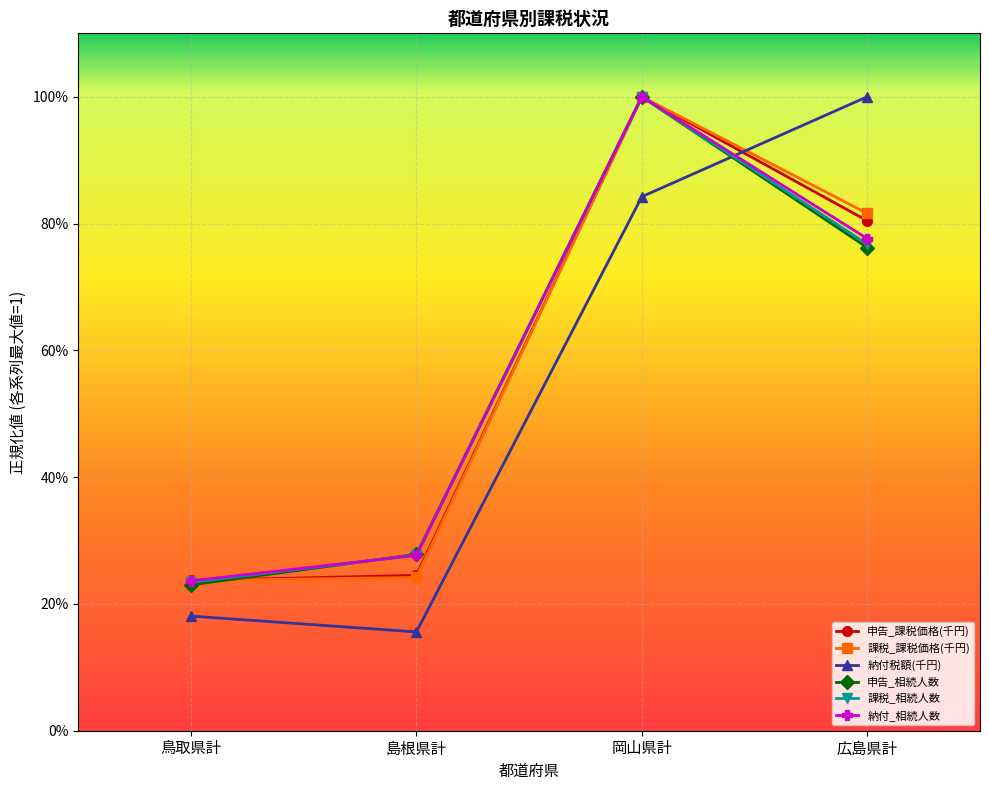

Between 鳥取県計 and 岡山県計, which is larger?

岡山県計